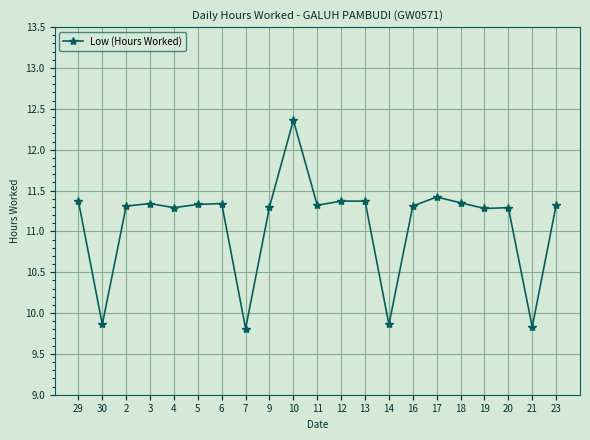

What is the ratio of the value at 12 to the value at 23?

1.0